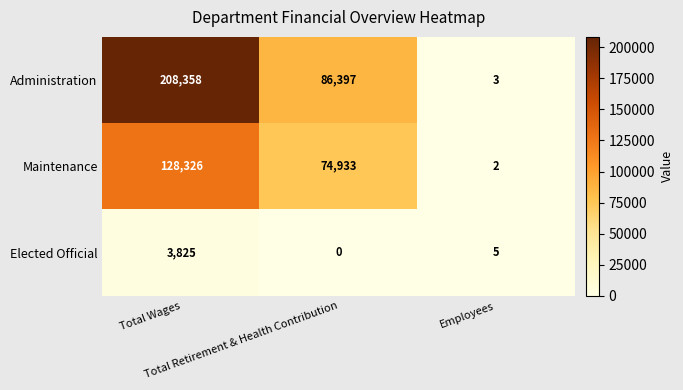

What is the highest value of the Maintenance series?

128326